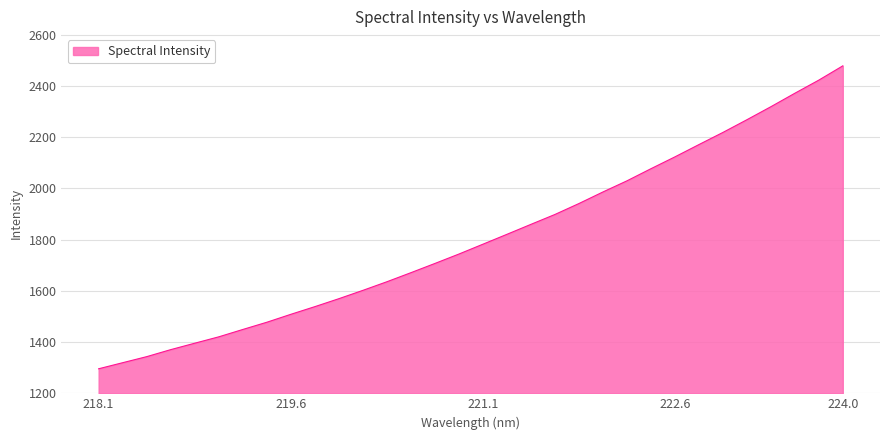

What is the difference between the maximum and minimum values?

1182.7